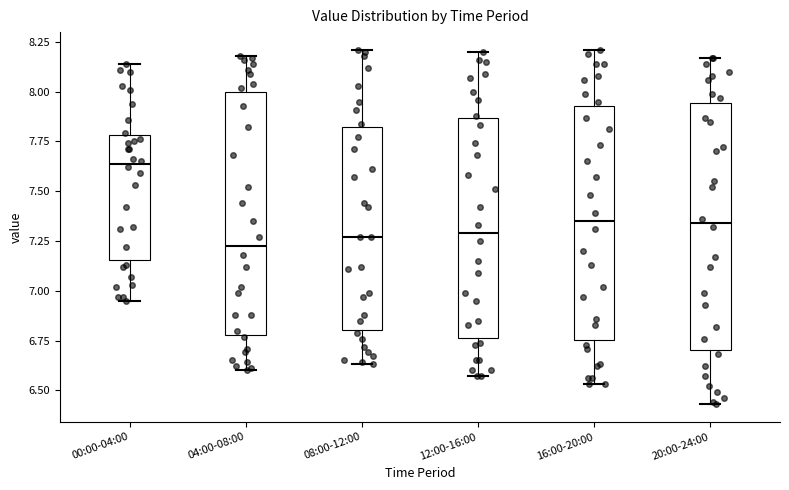

Reading left to right, transcribe this box plot: for each box, give where its median line is, the range the box spans, and where its two whiskers end, as read against the y-axis. The values are not printed on the chart, so give them approximately, as read against the axis.

00:00-04:00: median 7.65, box 7.15 to 7.80, whiskers 6.95 to 8.15
04:00-08:00: median 7.25, box 6.80 to 8.00, whiskers 6.60 to 8.20
08:00-12:00: median 7.25, box 6.80 to 7.80, whiskers 6.65 to 8.20
12:00-16:00: median 7.30, box 6.75 to 7.85, whiskers 6.55 to 8.20
16:00-20:00: median 7.35, box 6.75 to 7.95, whiskers 6.55 to 8.20
20:00-24:00: median 7.35, box 6.70 to 7.95, whiskers 6.45 to 8.15